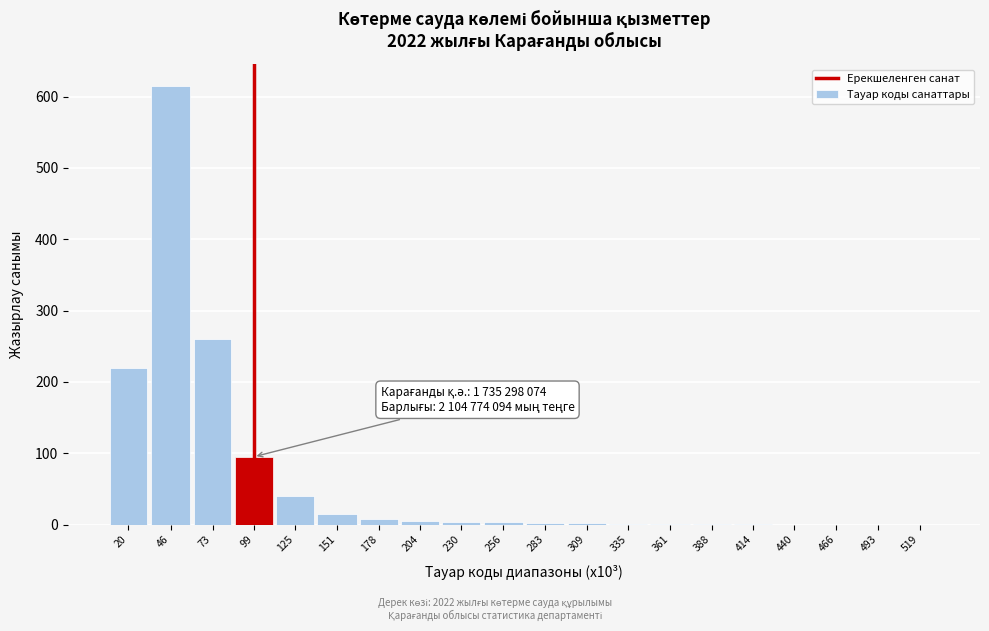

What is the change in value from 73 to 466?

-260